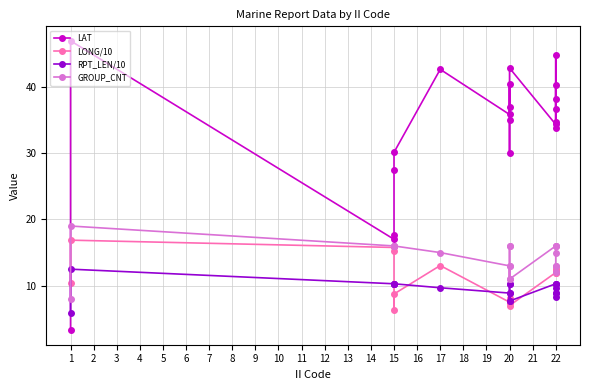

How many values in the GROUP_CNT series exceed 16?

1